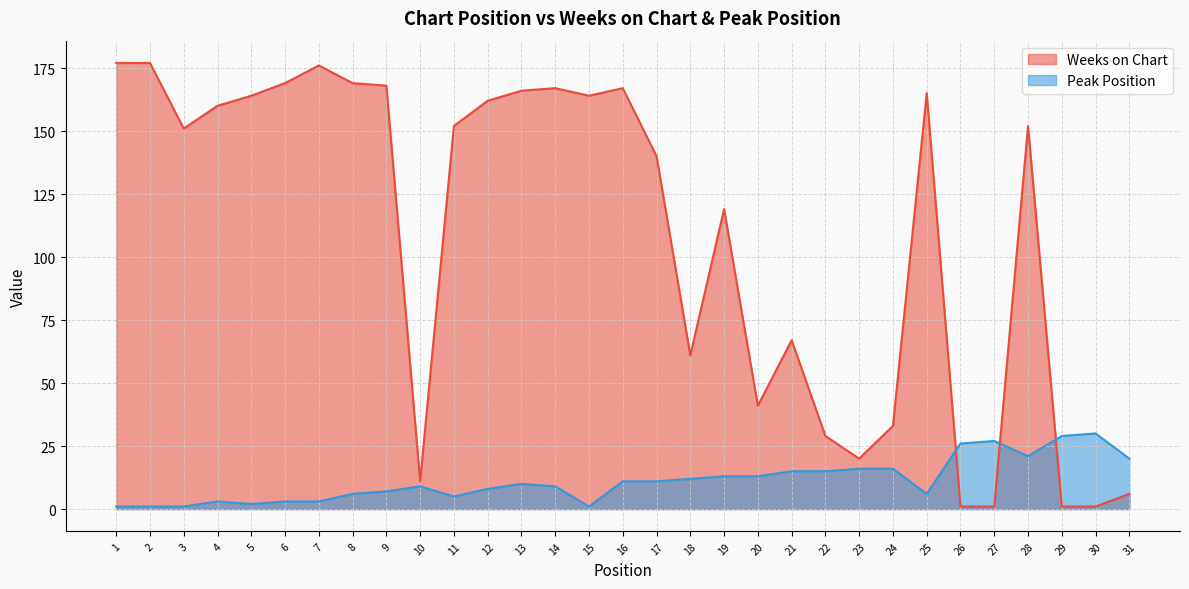

What is the value of the Peak Position point at the 4th from the left?

3